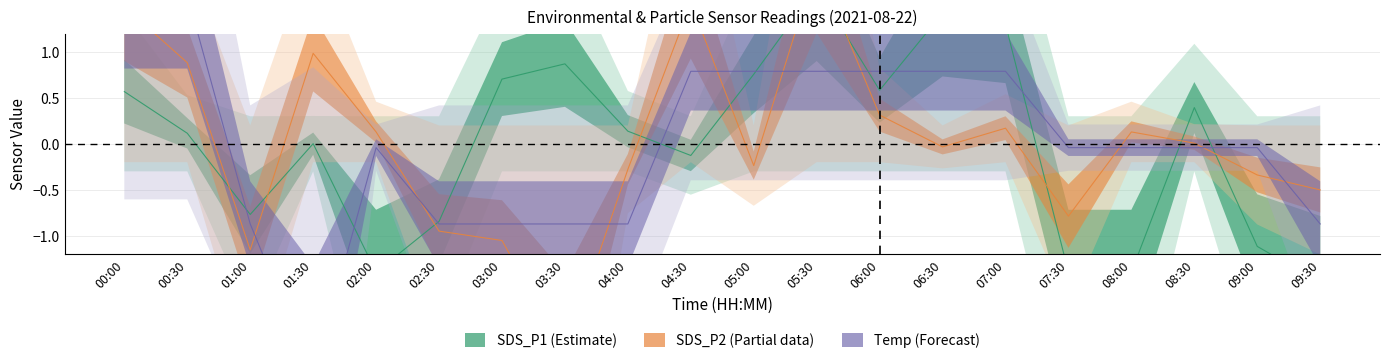

Where is the first local maximum for SDS_P2?

01:30